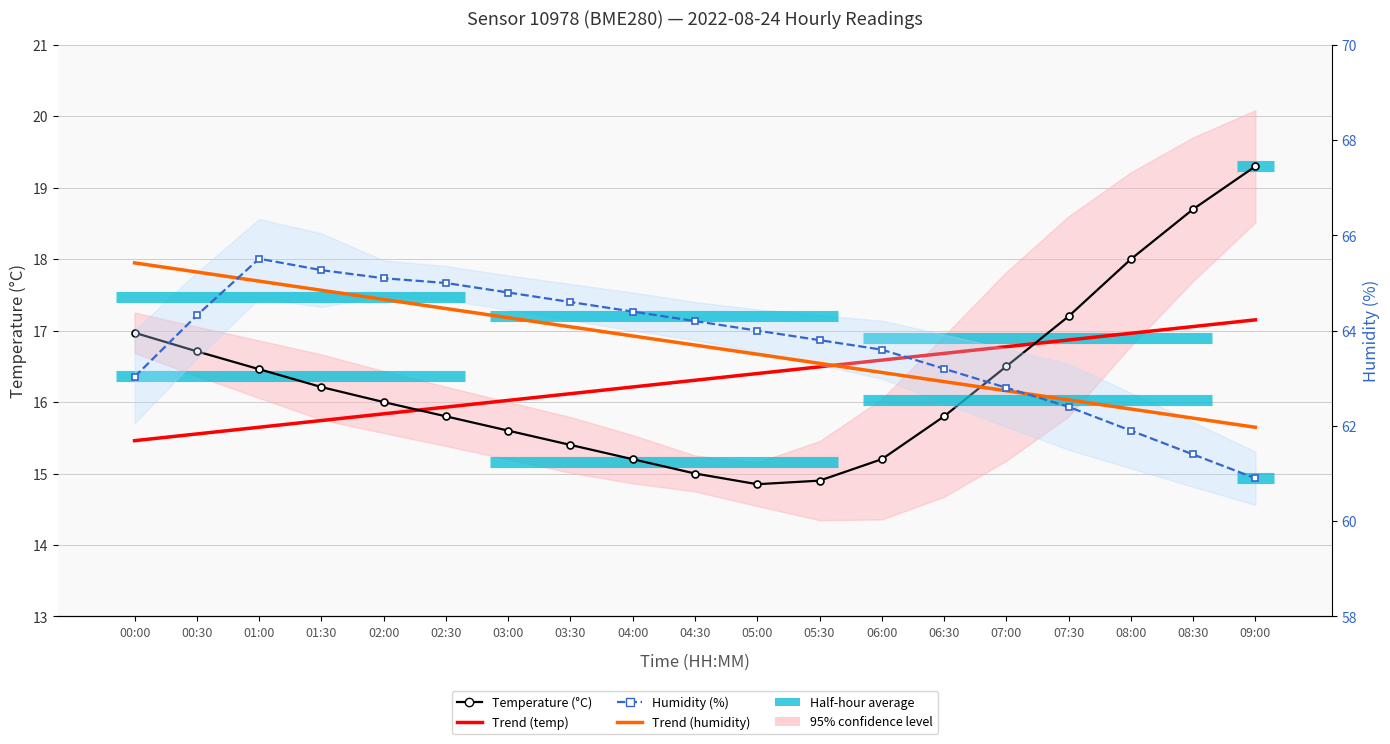

Is this an area chart (filled region under the line)?

No